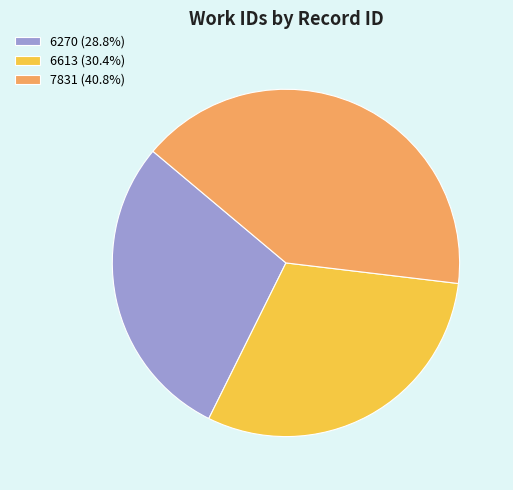

The 6270 slice represents 16% of the pie. True or false?

False